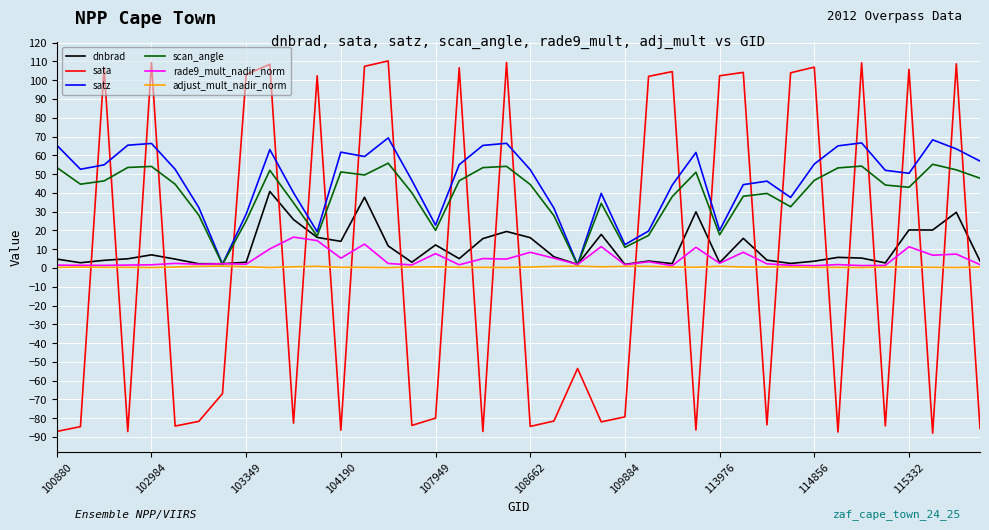

What is the minimum value shown in the chart?

-88.0